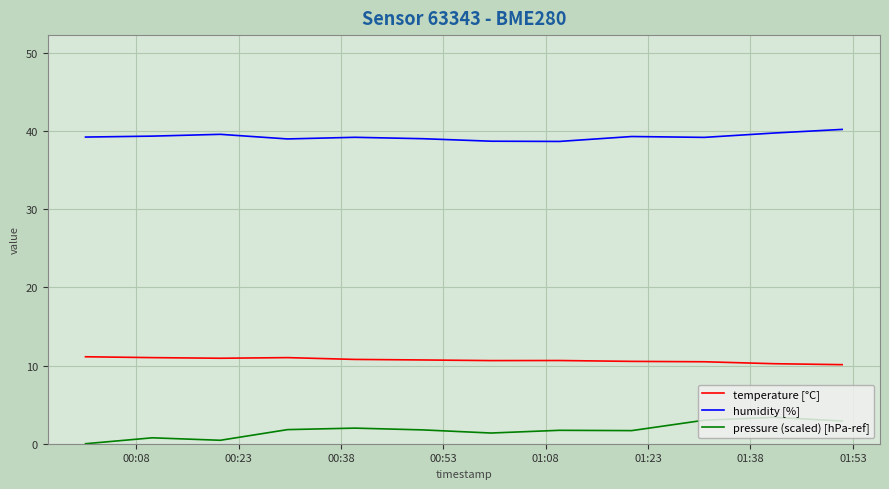

List the series in order of their peak value, highest first.

humidity [%], temperature [°C], pressure (scaled) [hPa-ref]